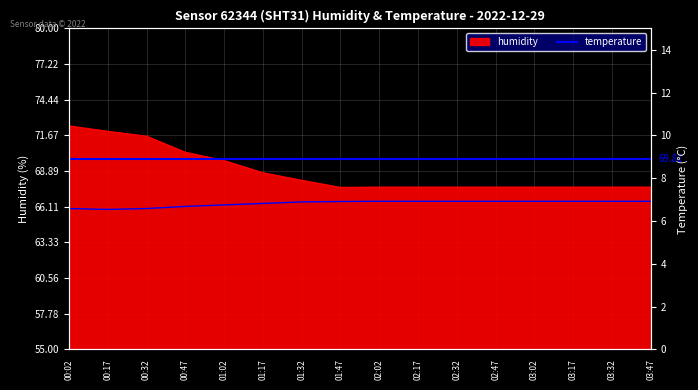

Where is the first local minimum for humidity?

01:47